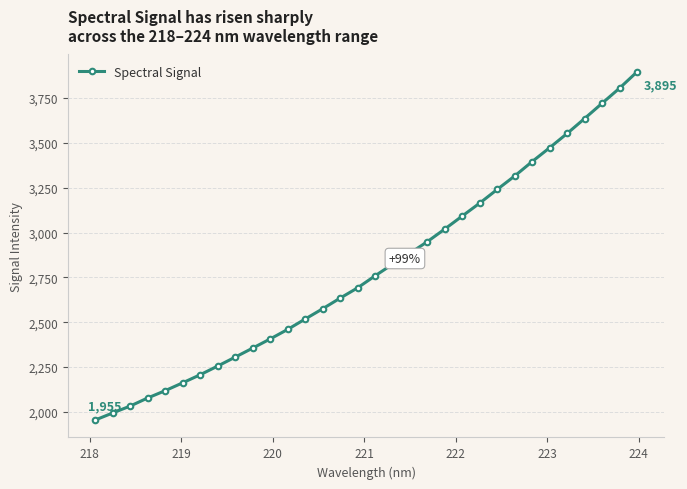

What is the minimum value shown in the chart?

1955.0